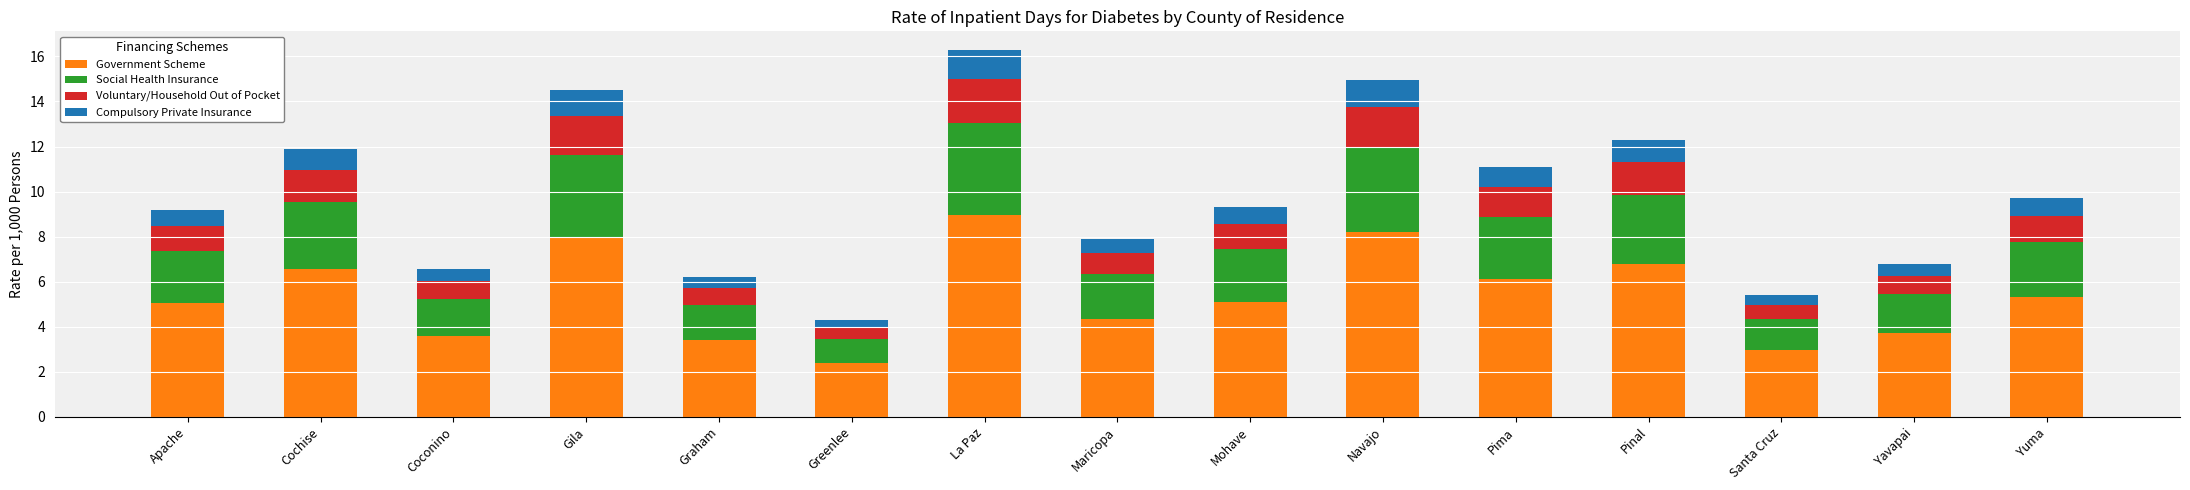

What is the lowest value of the Government Scheme series?

2.4